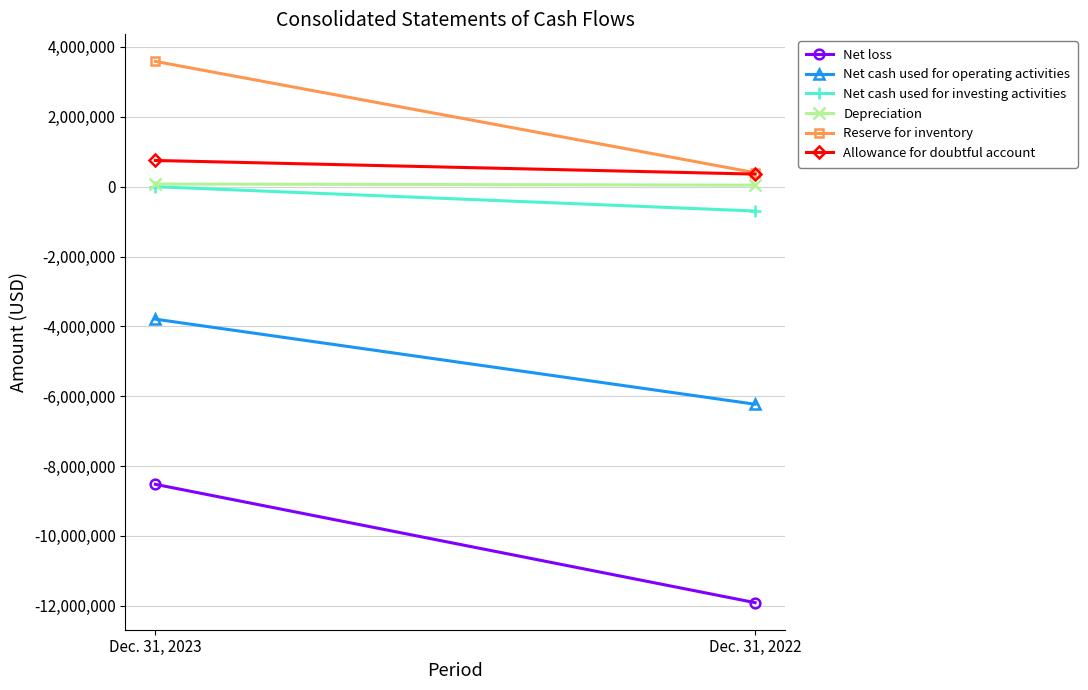

Is this an area chart (filled region under the line)?

No